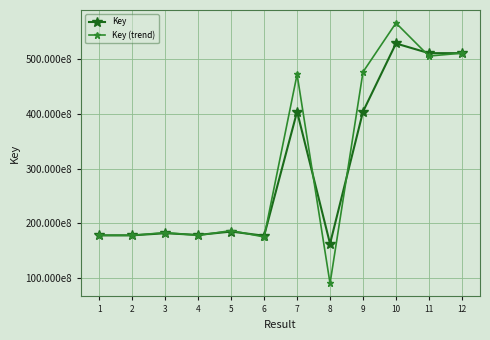

The value of Key (trend) at 5 is 101101259.2. True or false?

False